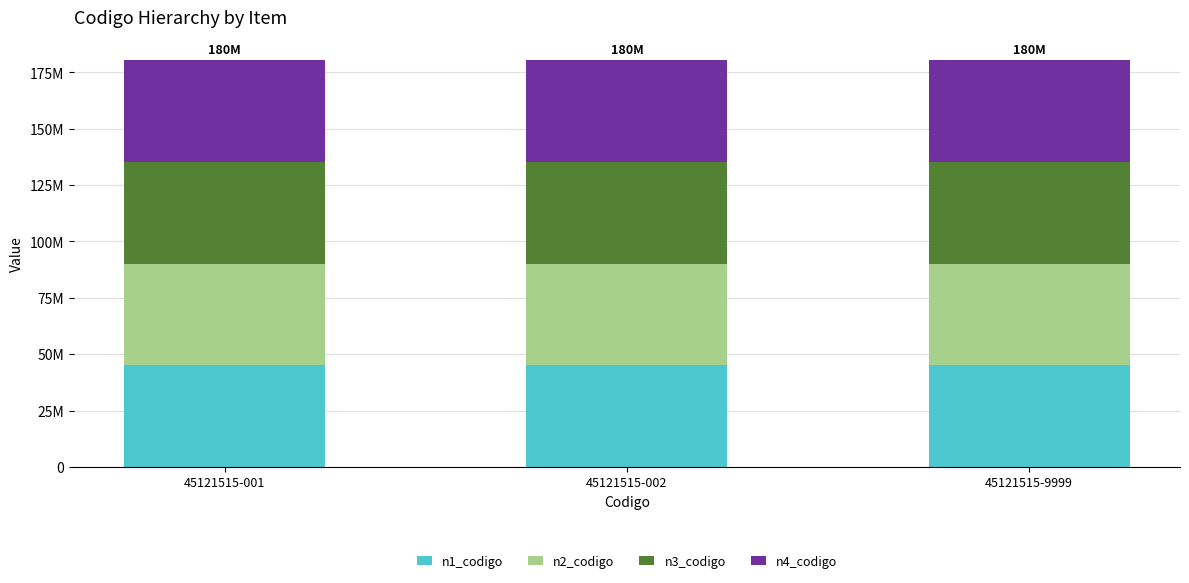

List the series in order of their peak value, highest first.

n4_codigo, n3_codigo, n2_codigo, n1_codigo